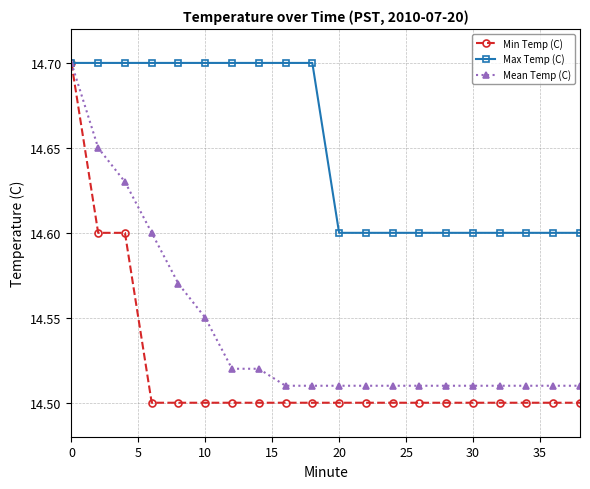

Which series has the largest range (max minus min)?

Min Temp (C)